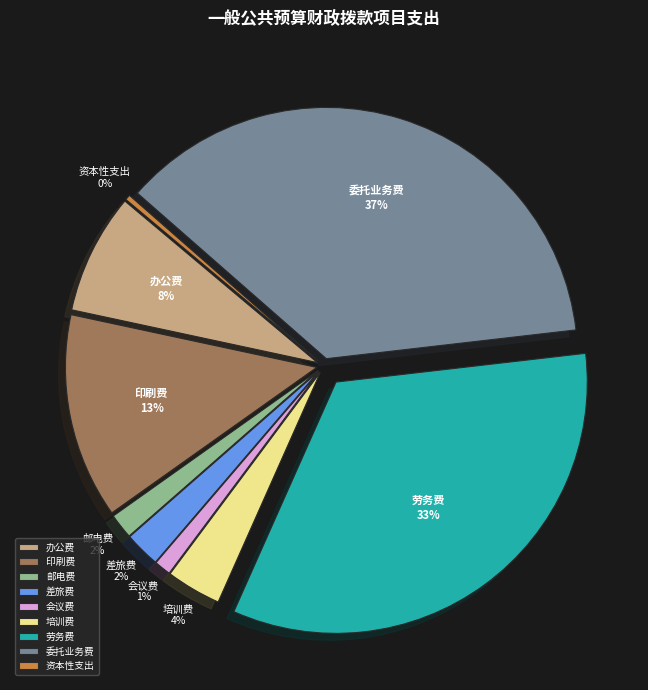

Which has a higher value, 培训费 or 印刷费?

印刷费